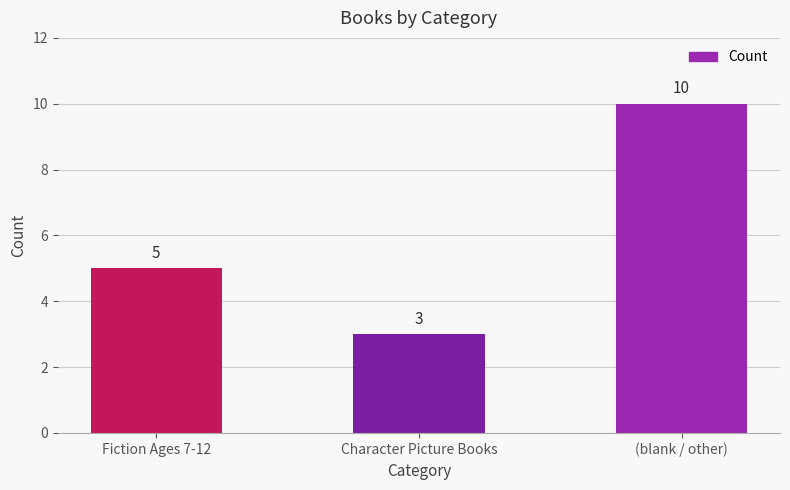

Which has a higher value, (blank / other) or Fiction Ages 7-12?

(blank / other)